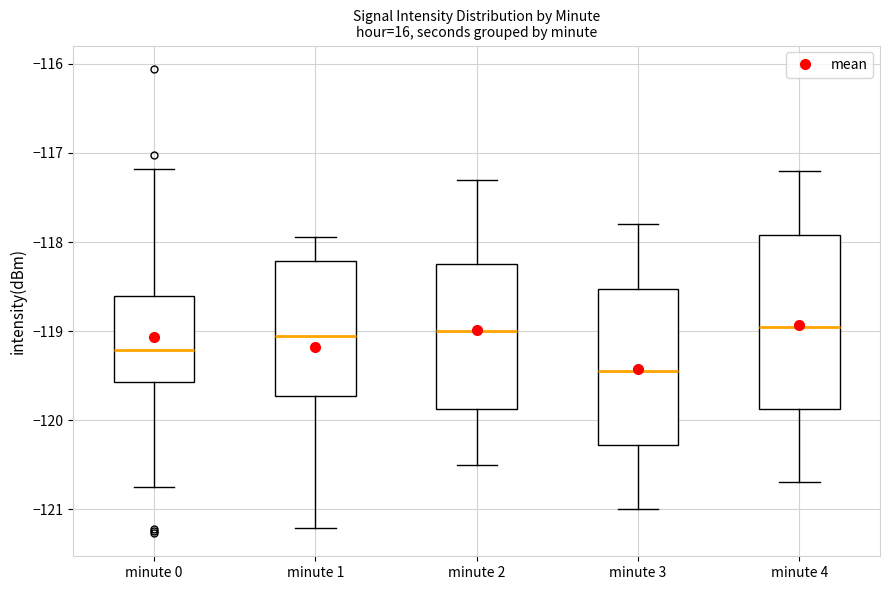

Which box is the tallest, from its lower edge to its upper edge?

minute 4